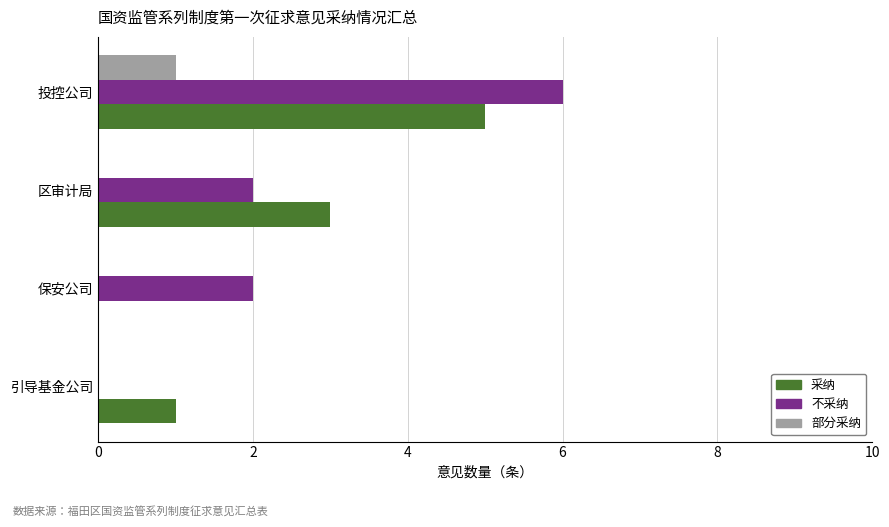

What is the total value across all series at 投控公司?

12